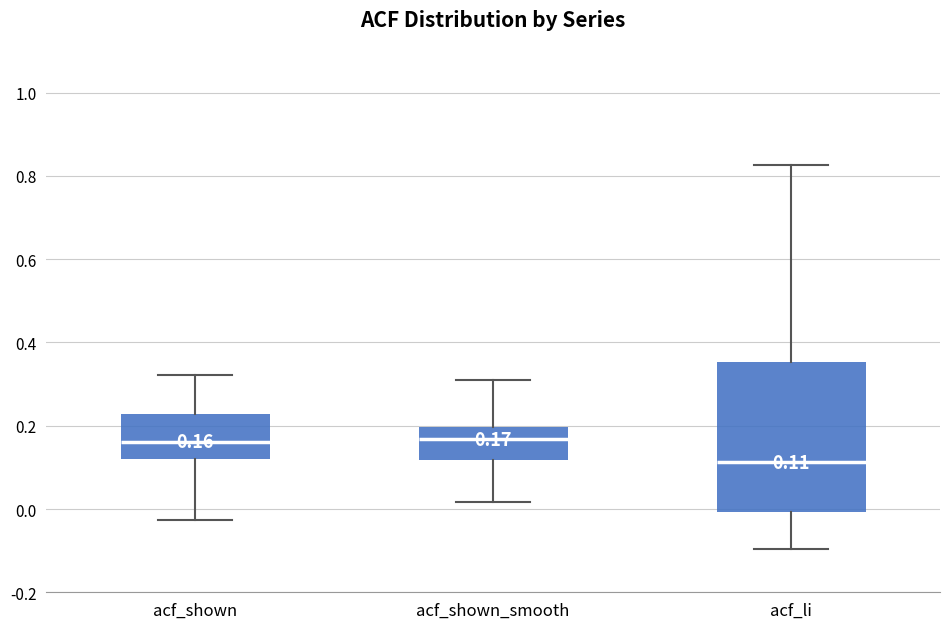

Which box is the tallest, from its lower edge to its upper edge?

acf_li